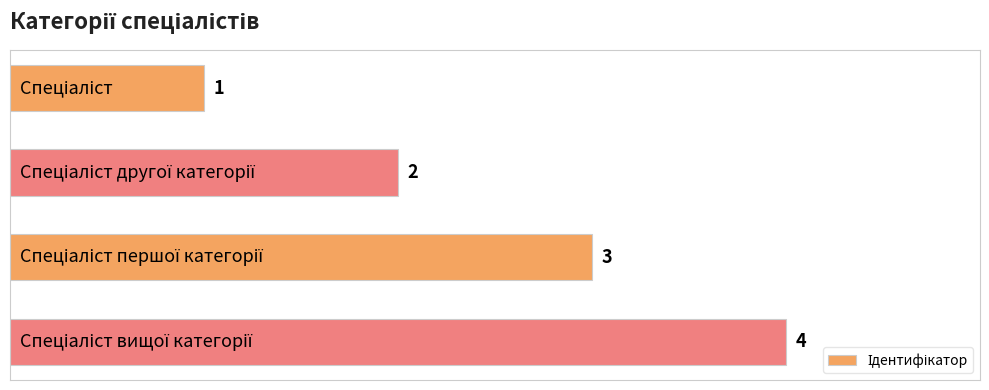

What is the value of the 4th bar from the top?

4